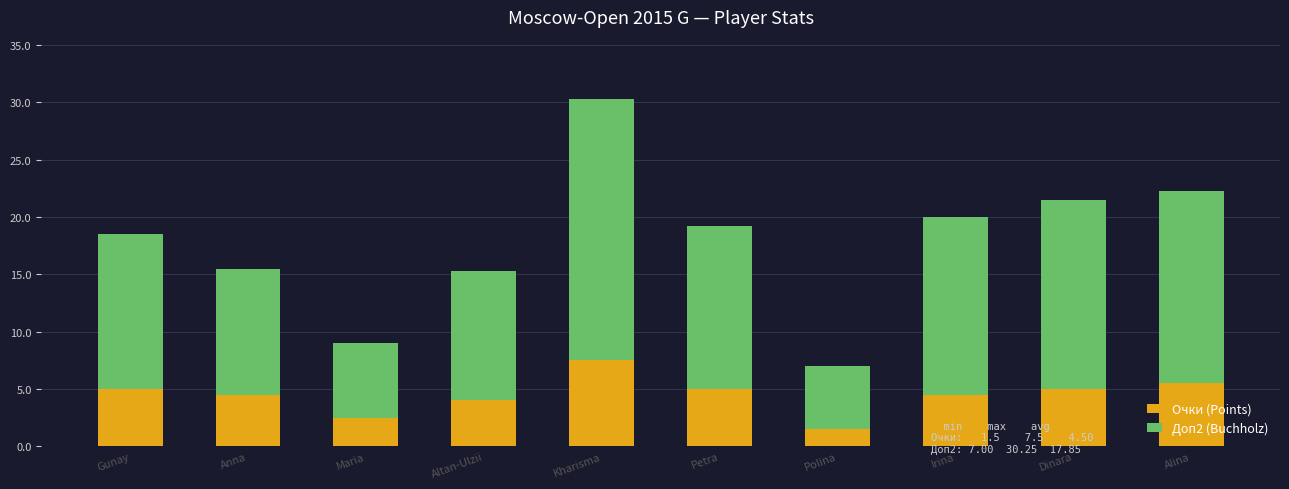

What is the difference between the second highest and minimum values in the Очки (Points) series?

4.0